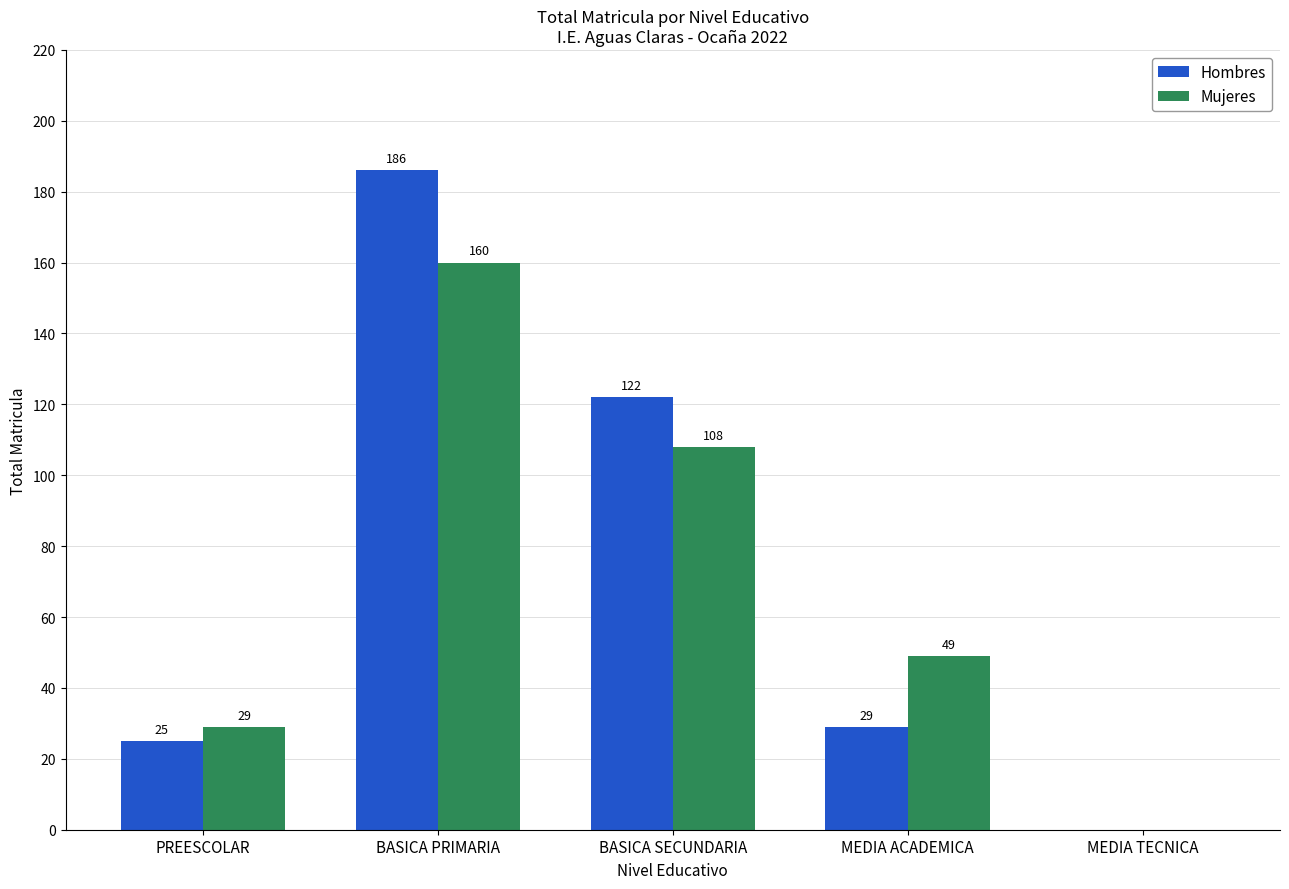

The value of Mujeres at PREESCOLAR is 29. True or false?

True